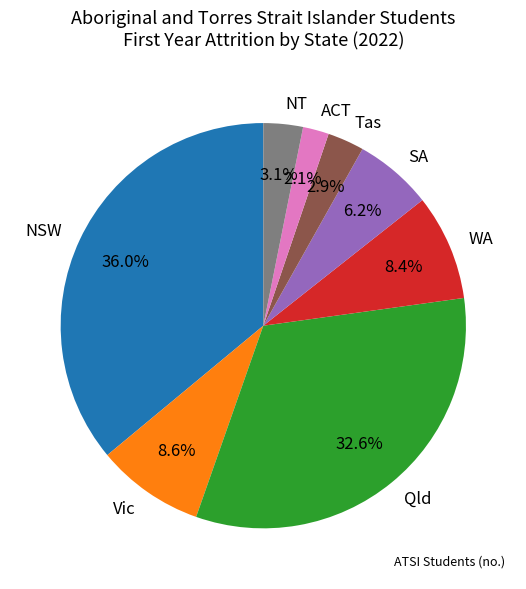

True or false: Tas accounts for 10% of the total.

False